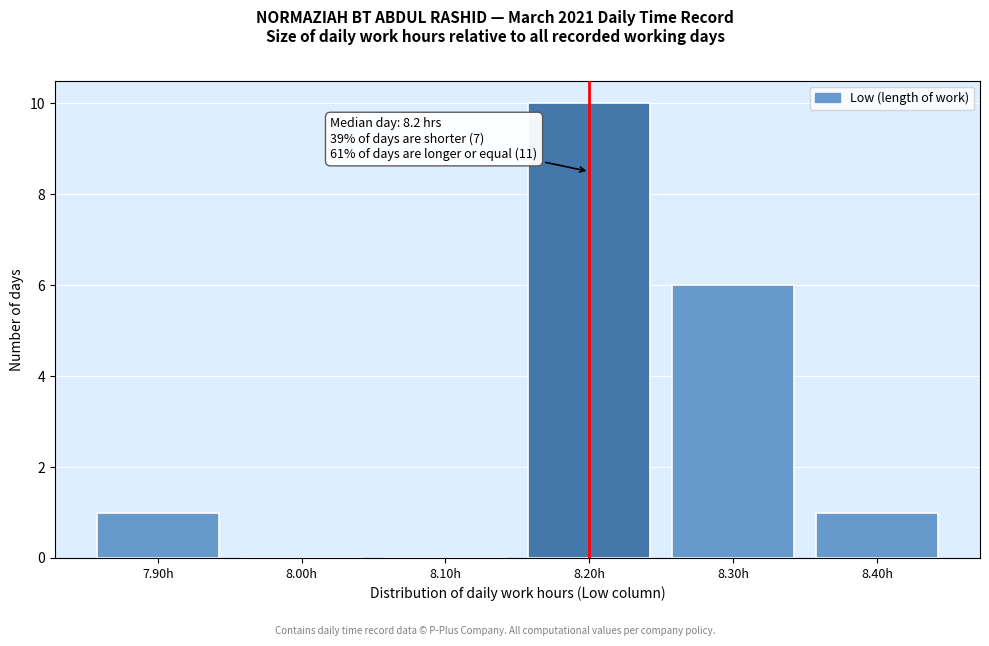

Over which range of the x-axis is the bar tallest?

8.15 to 8.25